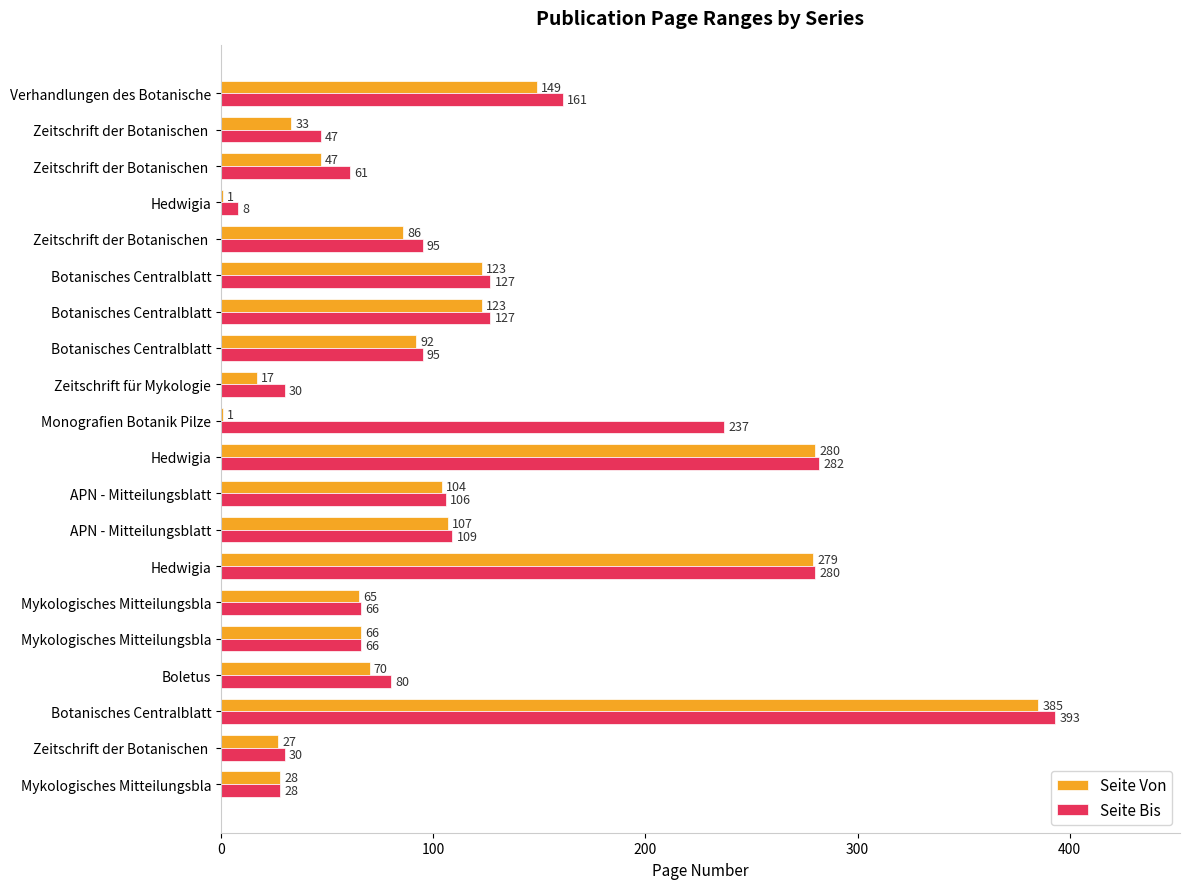

What are all the series names shown in the legend?

Seite Von, Seite Bis